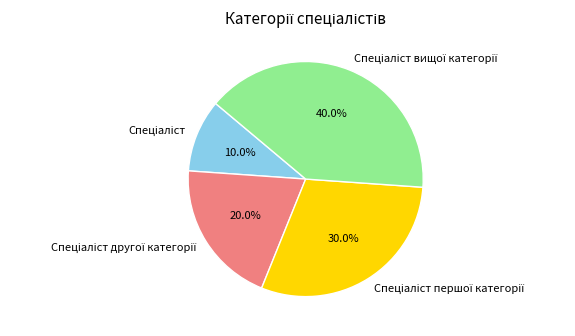

To the nearest percent, what is the difference between the largest and smallest slice percentages?

30%